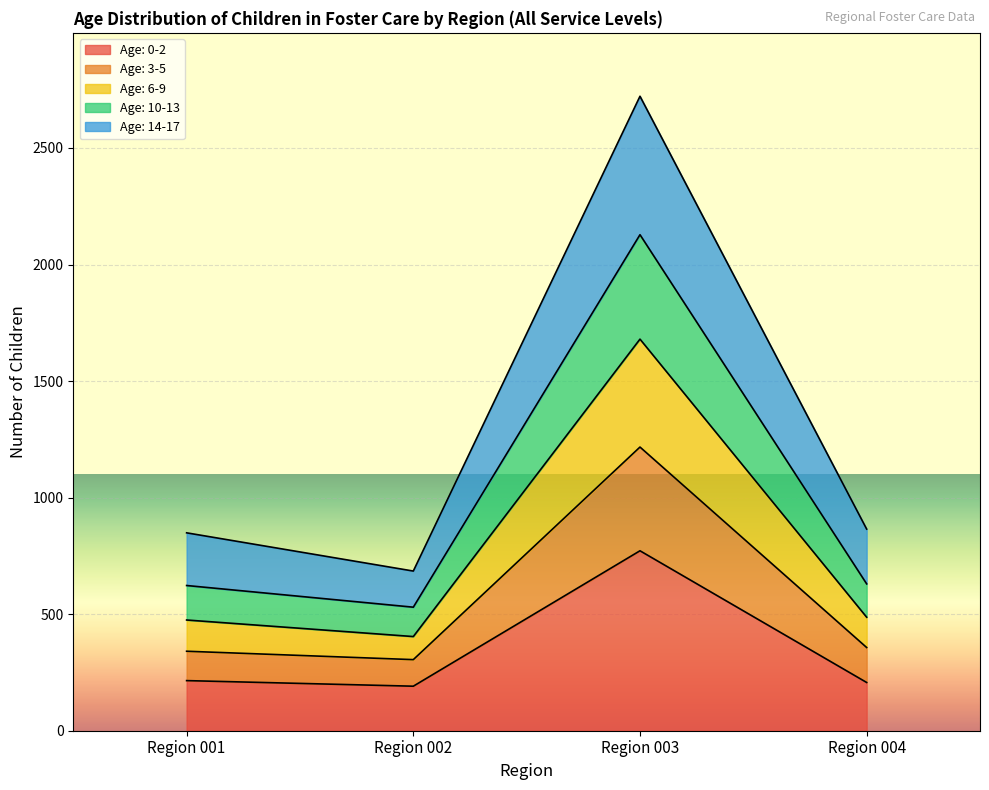

The Age: 10-13 series shows 334 at Region 002. True or false?

False